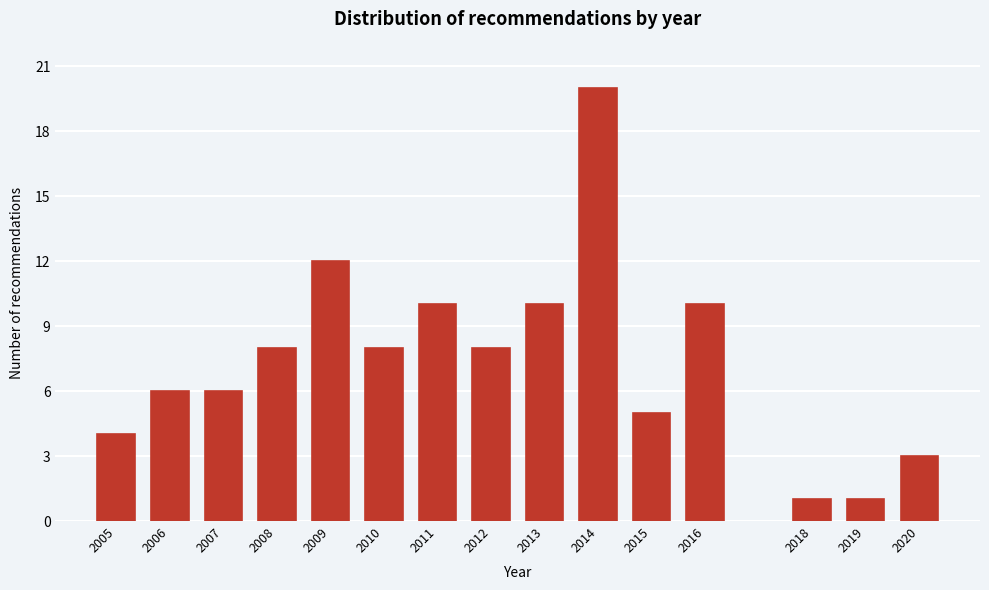

Reading left to right, what are all the values shown in this chart?

4	6	6	8	12	8	10	8	10	20	5	10	1	1	3